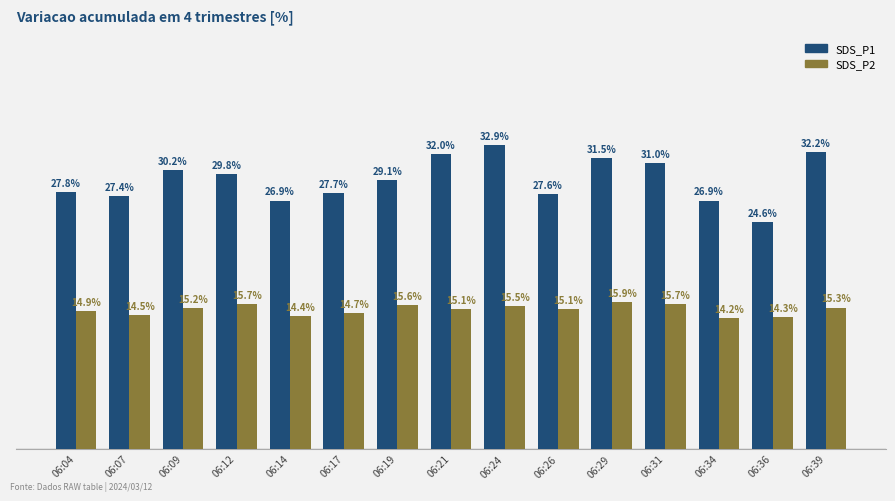

Which series has the largest total across all categories?

SDS_P1